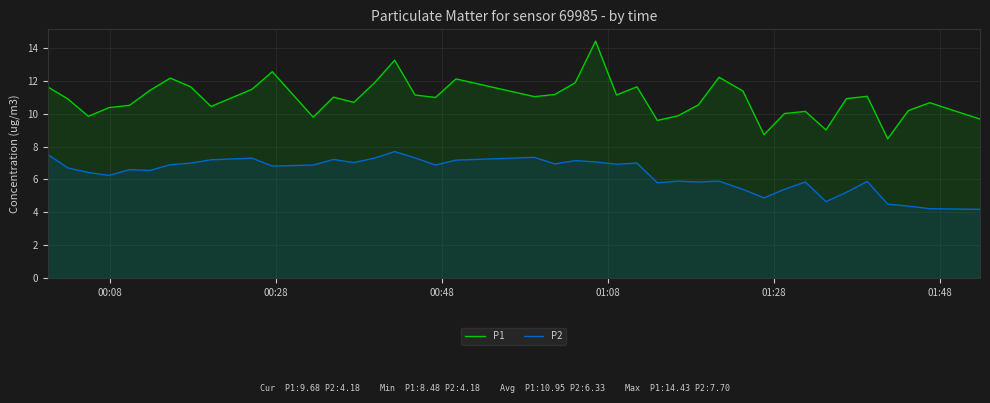

What is the sum of all P1 values?

438.0